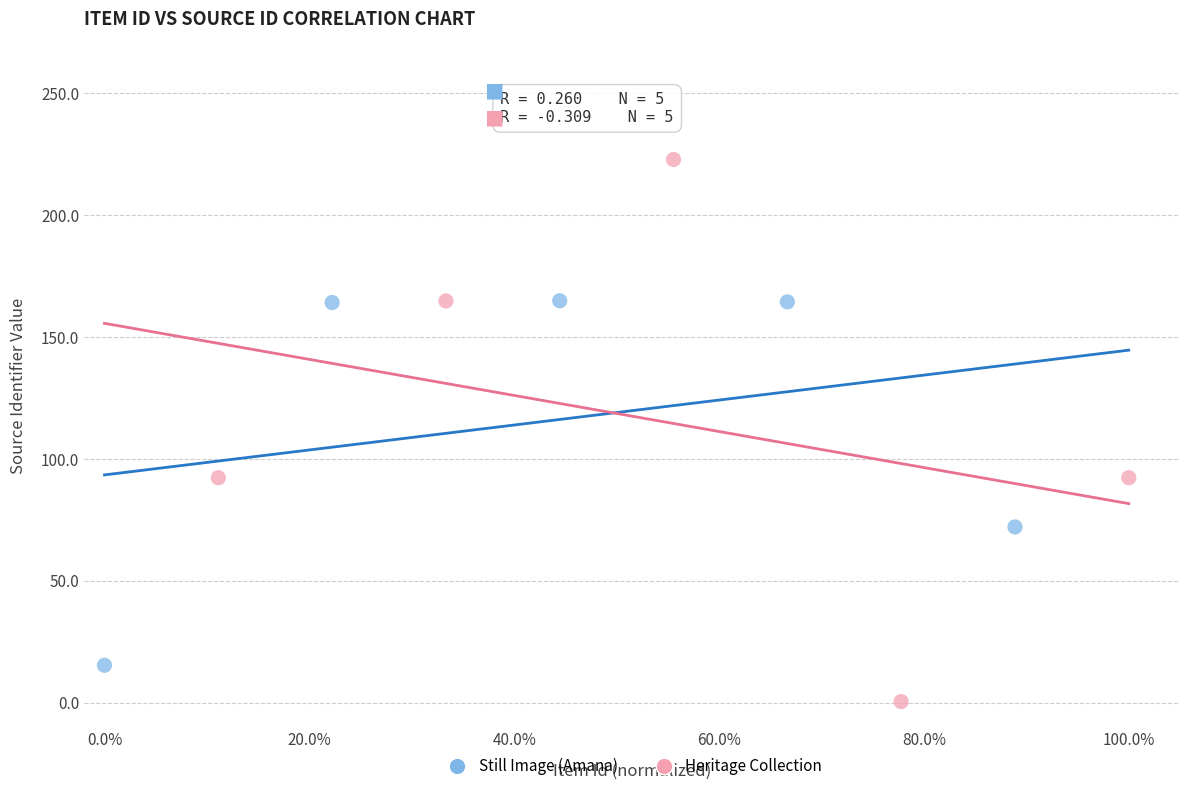

What are all the series names shown in the legend?

Still Image (Amana), Heritage Collection